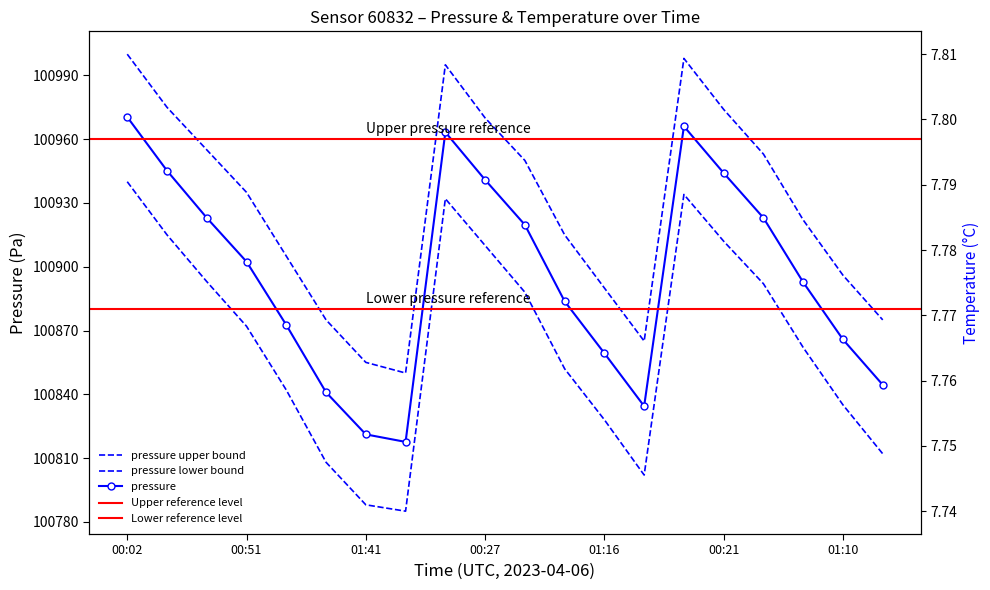

Is this an area chart (filled region under the line)?

No